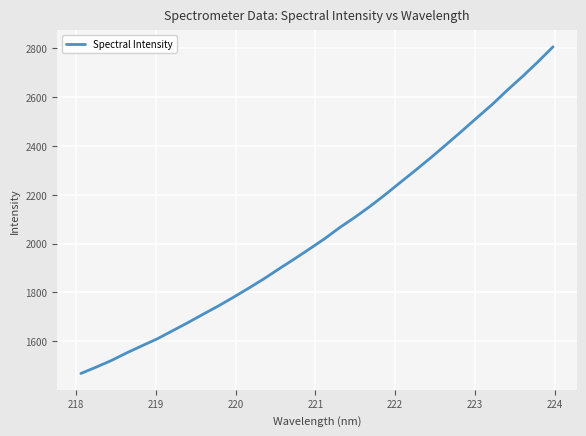

What is the maximum value shown in the chart?

2806.8